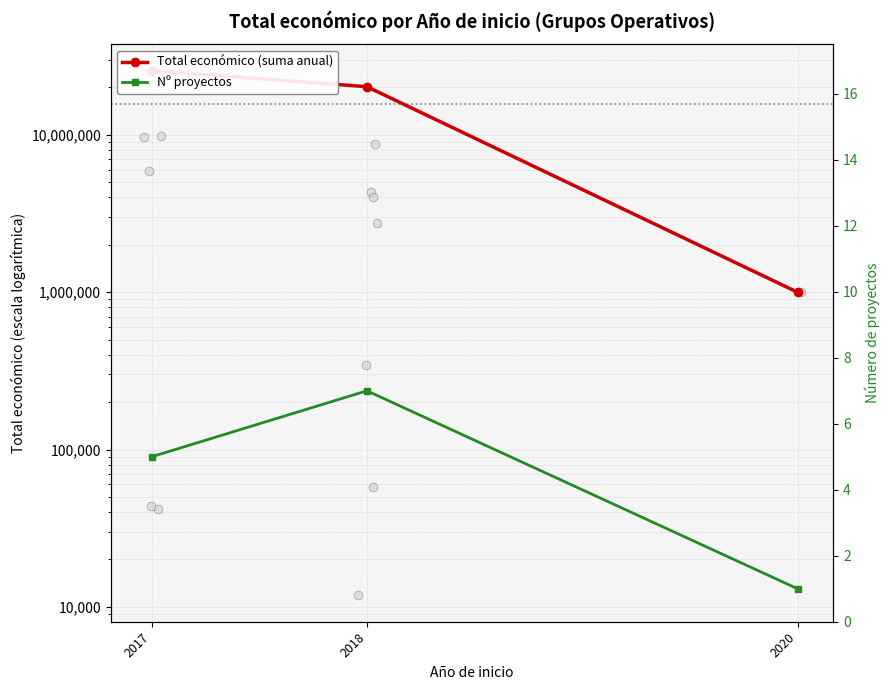

What are all the series names shown in the legend?

Total económico (suma anual), Nº proyectos